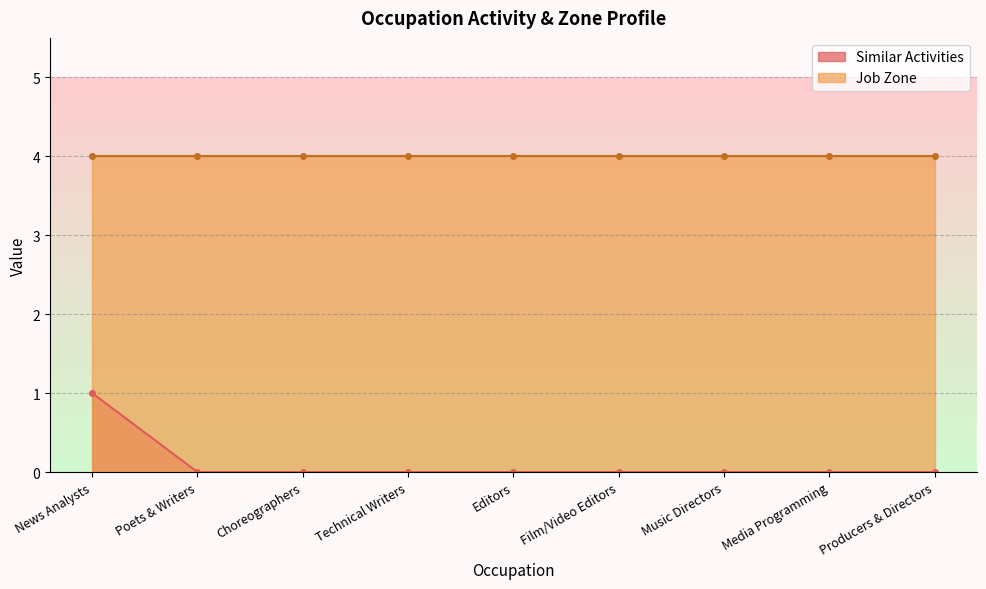

Where is the data nearest to the value 0?

Poets & Writers